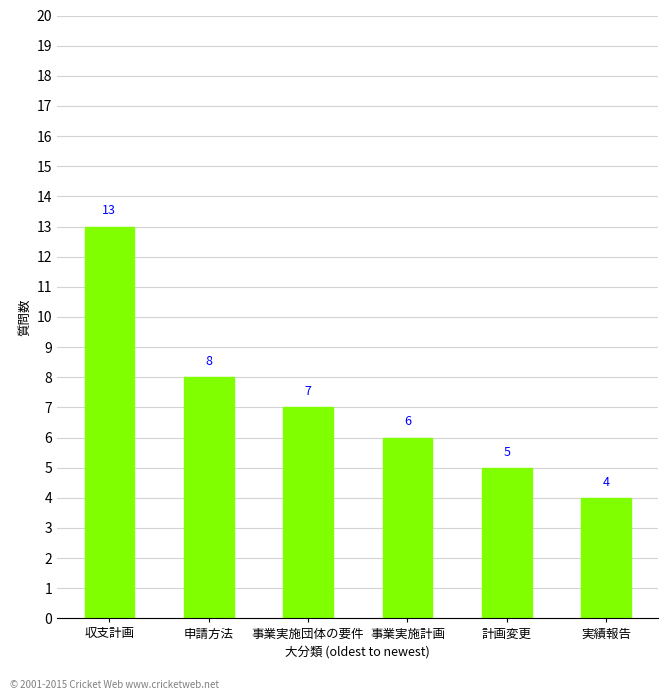

Rank the categories by value from highest to lowest.

収支計画, 申請方法, 事業実施団体の要件, 事業実施計画, 計画変更, 実績報告